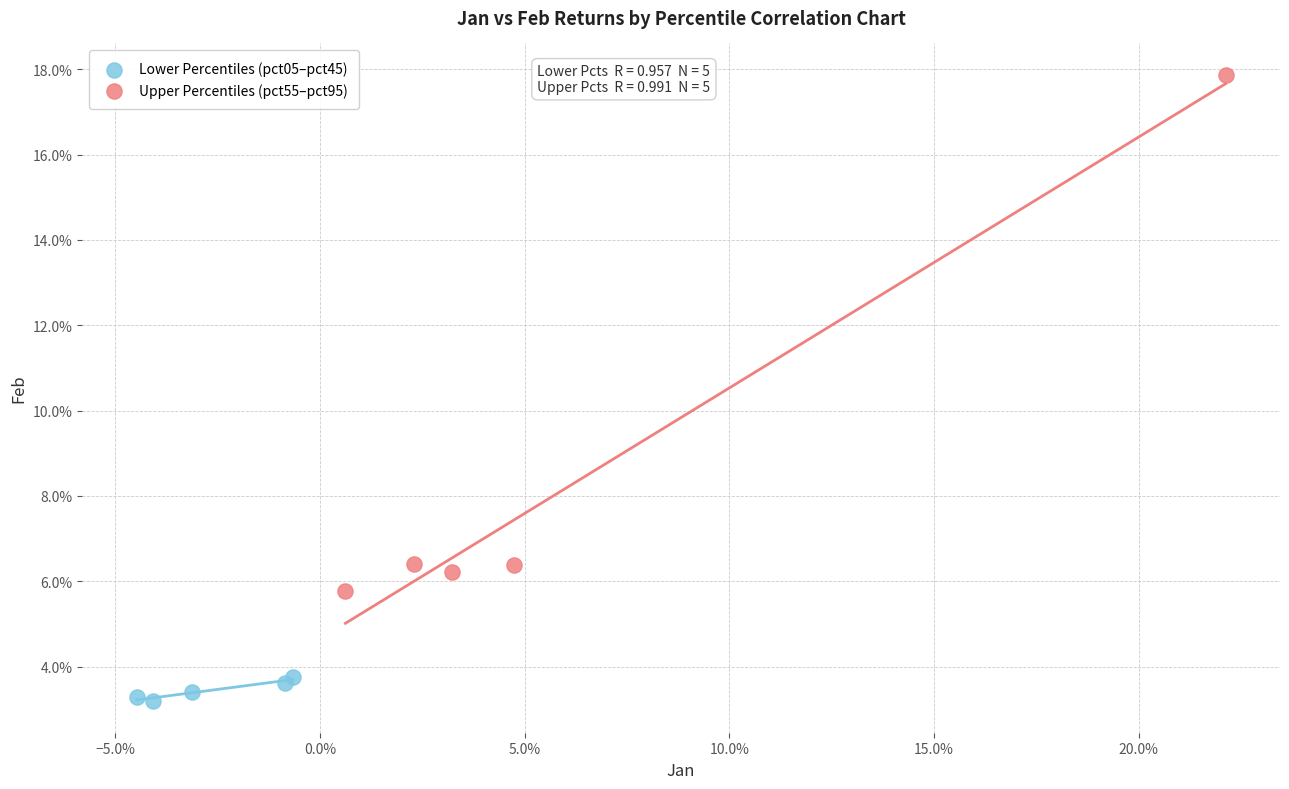

Which series contains the highest Y value?

Upper Percentiles (pct55–pct95)